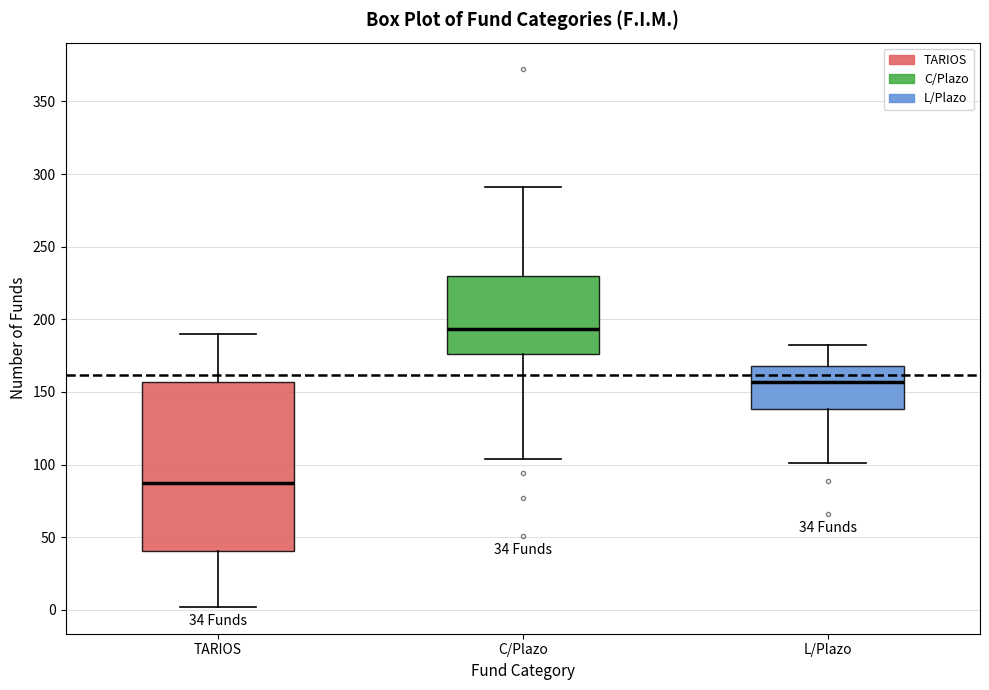

Comparing the boxes themselves (not the whiskers), which one is the tallest?

TARIOS